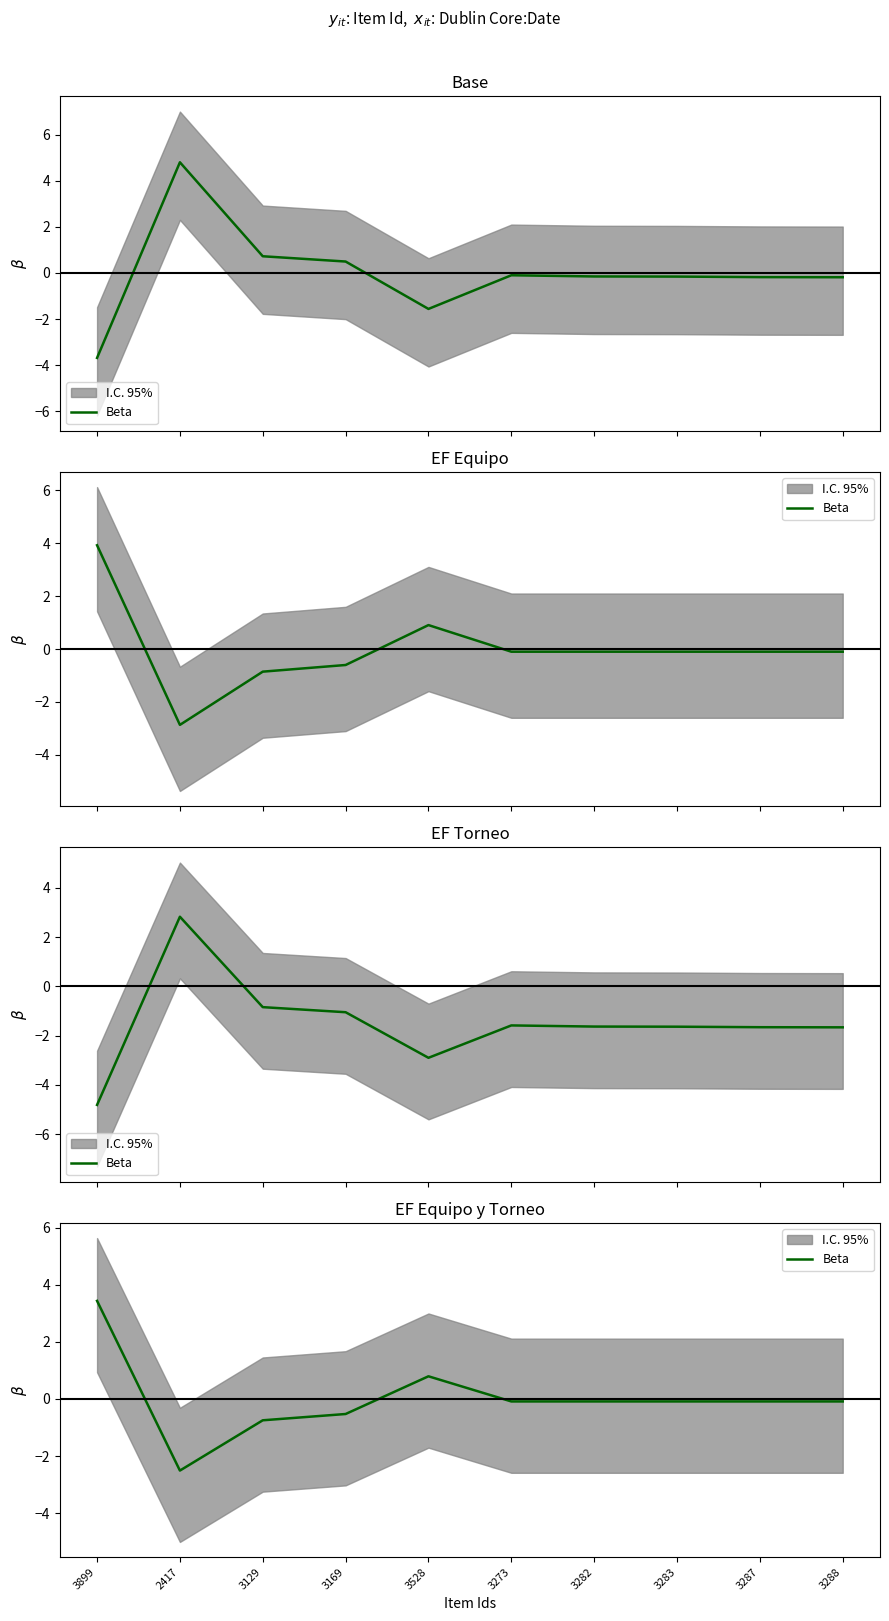

What is the difference between the values at 3169 and 3528?

1.3